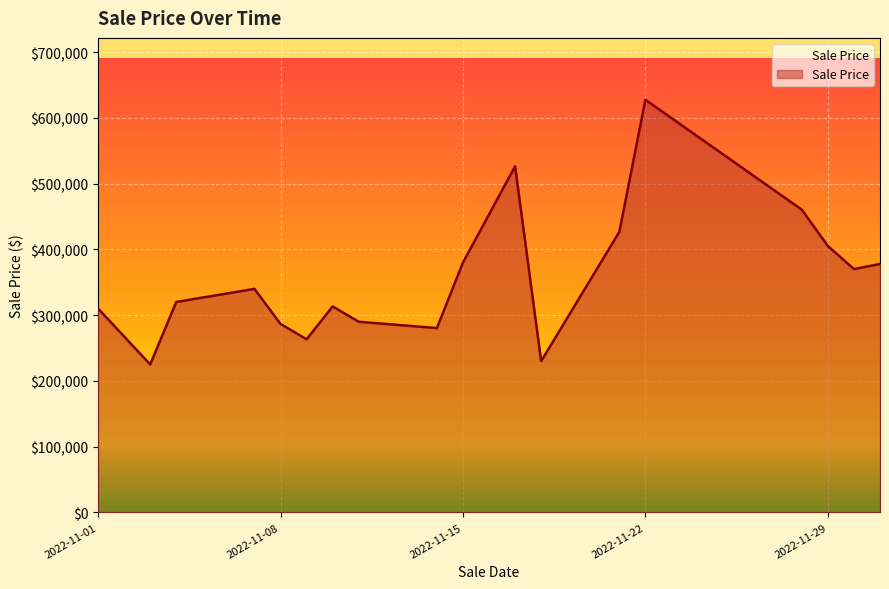

What is the greatest value displayed?

627475.0